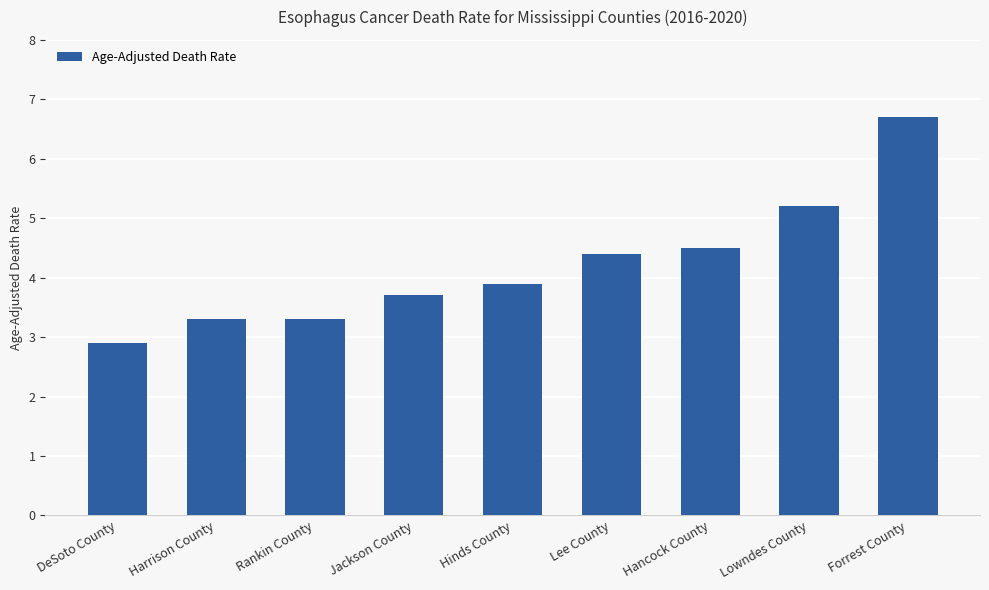

Between Harrison County and Lowndes County, which is larger?

Lowndes County